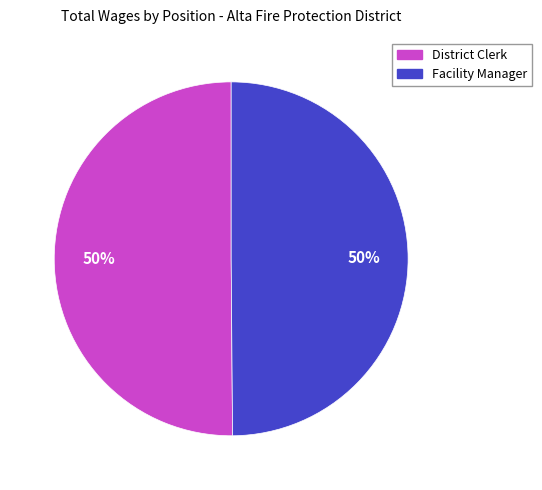

Is it true that Facility Manager is 61% of the pie?

False